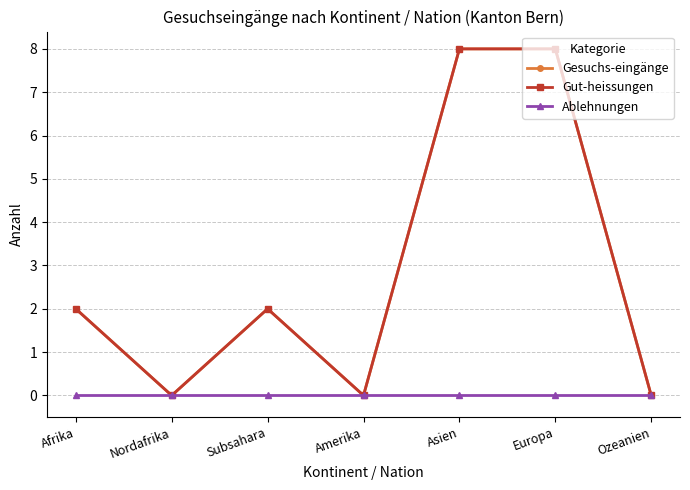

True or false: Gesuchs-eingänge has more than 1 interior local peaks.

False